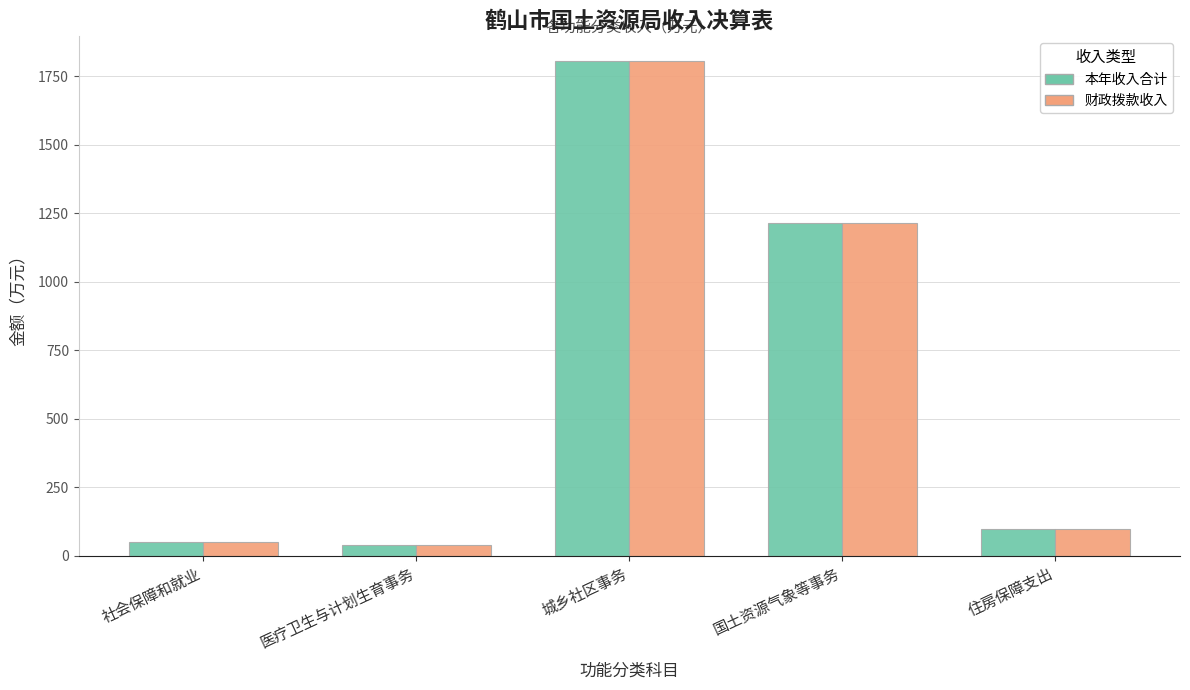

How many bars are there in each group?

2